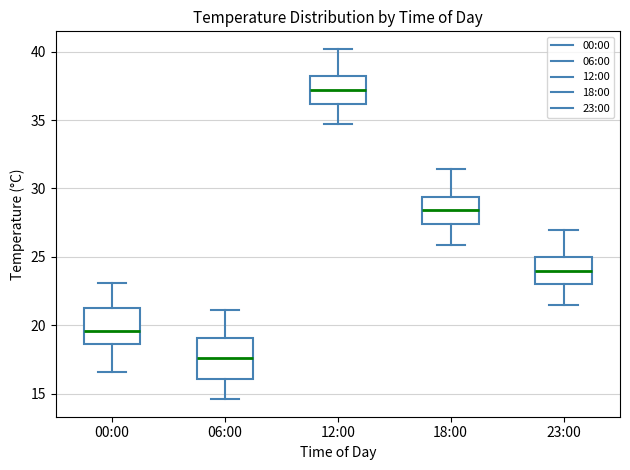

Where does the lower whisker of the box for 06:00 end on the y-axis? The values are not printed on the chart, so give them approximately, as read against the axis.

14.5